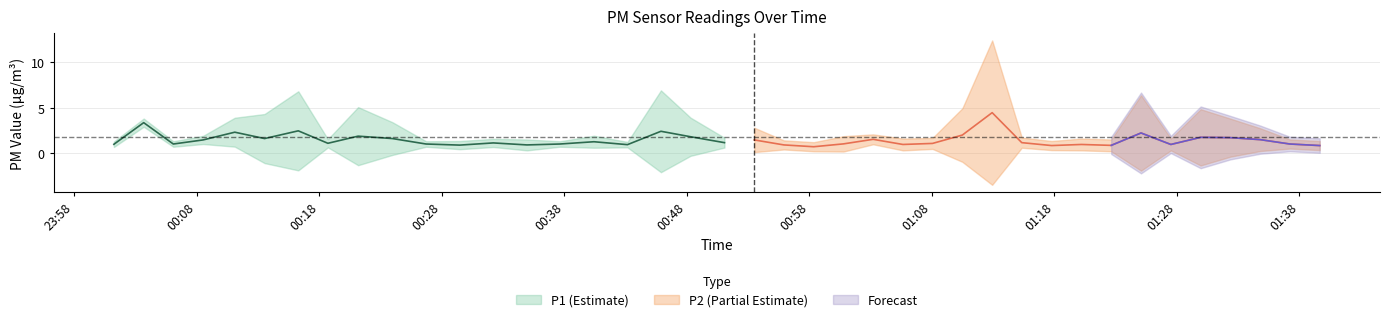

What is the difference between the highest and lowest values at 31?

0.1